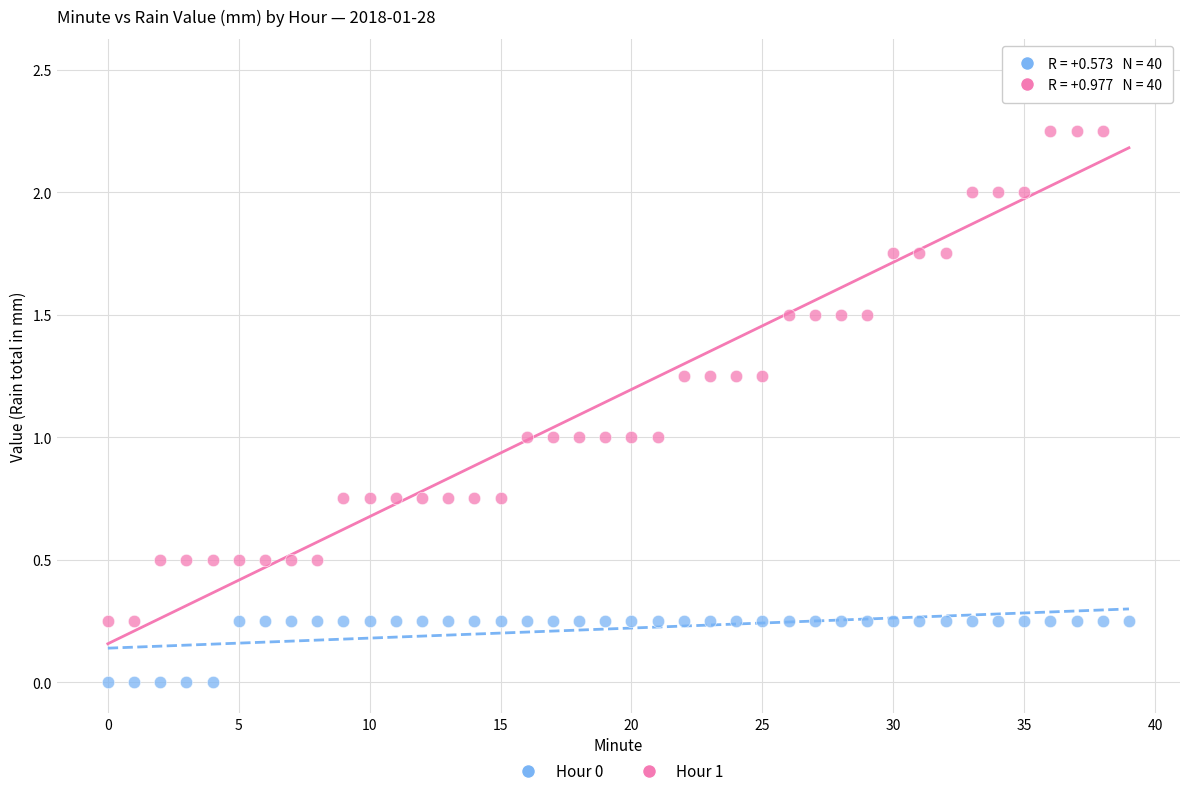

Which series contains the lowest Y value?

Hour 0